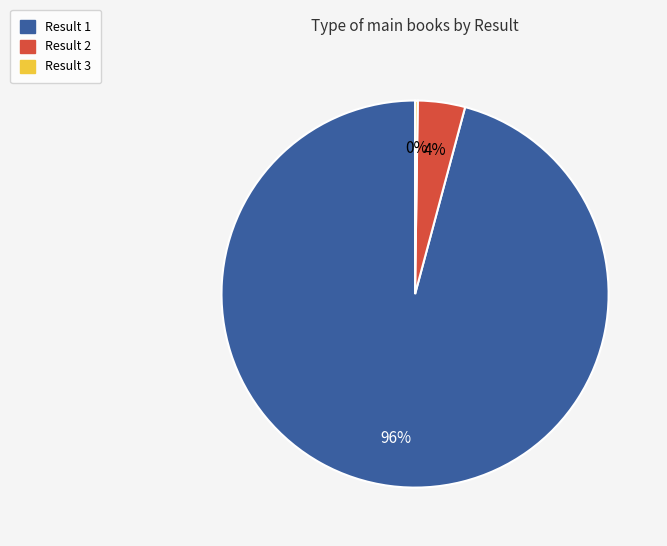

What percentage is the Result 1 slice, to the nearest percent?

96%